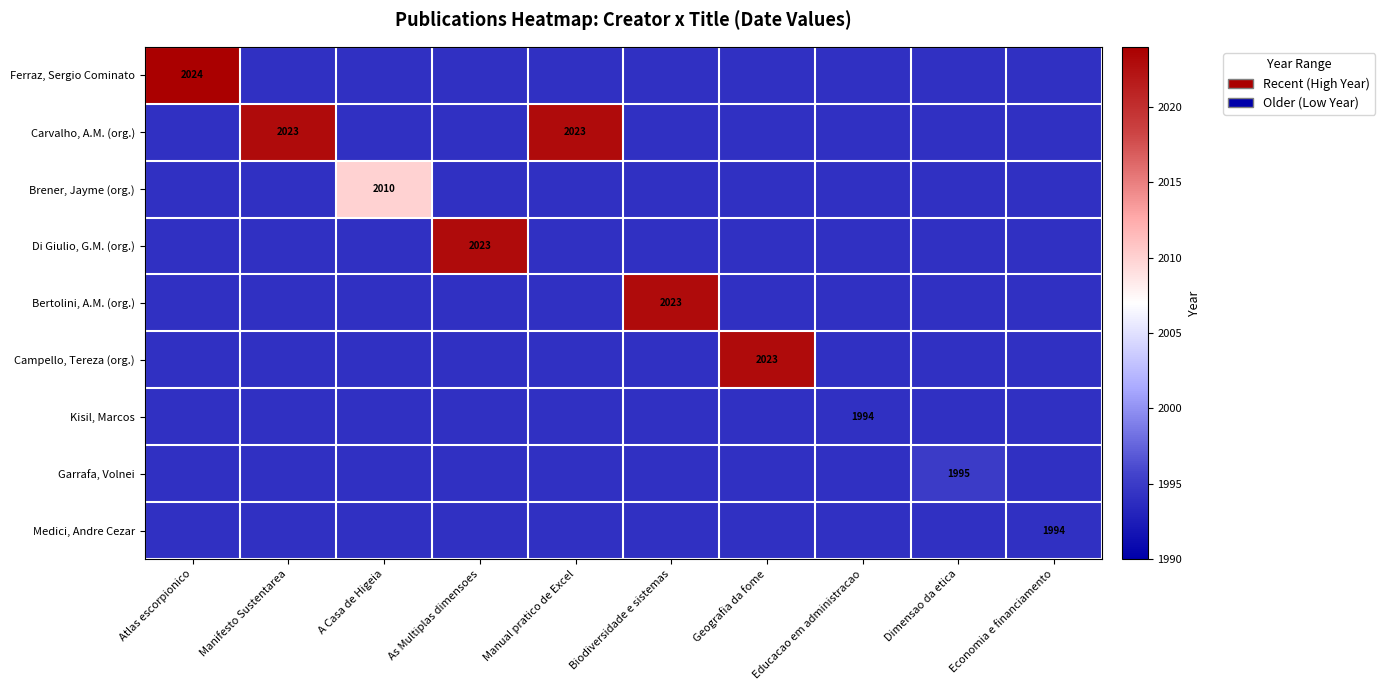

The Campello, Tereza (org.) series shows 3199 at Geografia da fome. True or false?

False